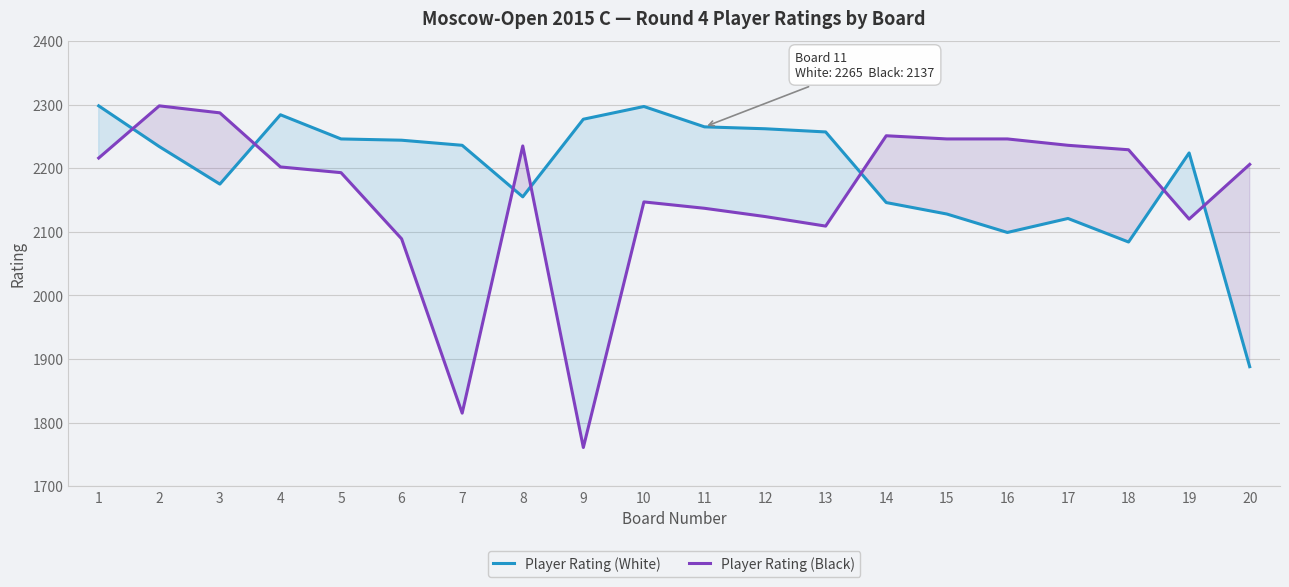

Which series changed the most between 14 and 18?

Player Rating (White)